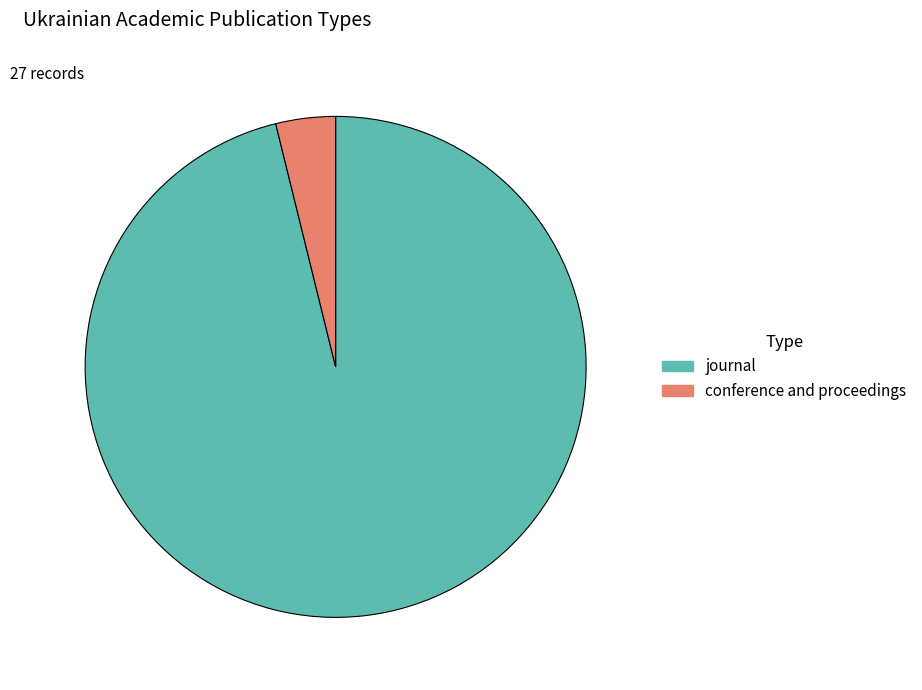

The conference and proceedings slice represents 10% of the pie. True or false?

False